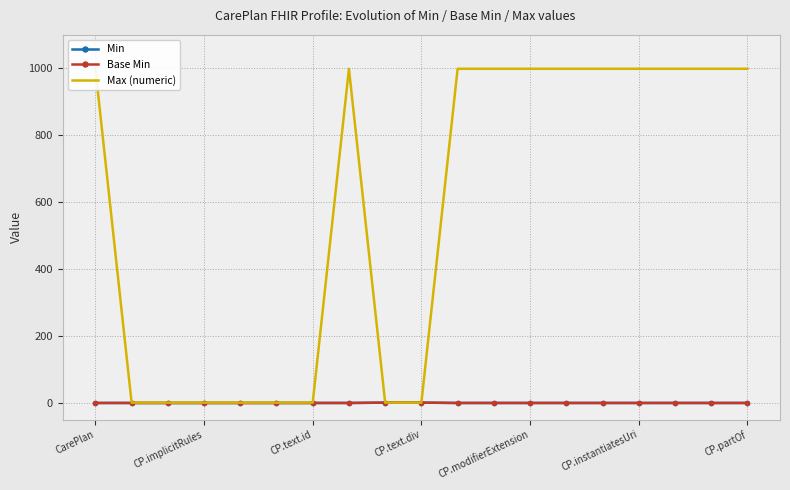

Between 8 and 11, which series saw the biggest shift?

Max (numeric)